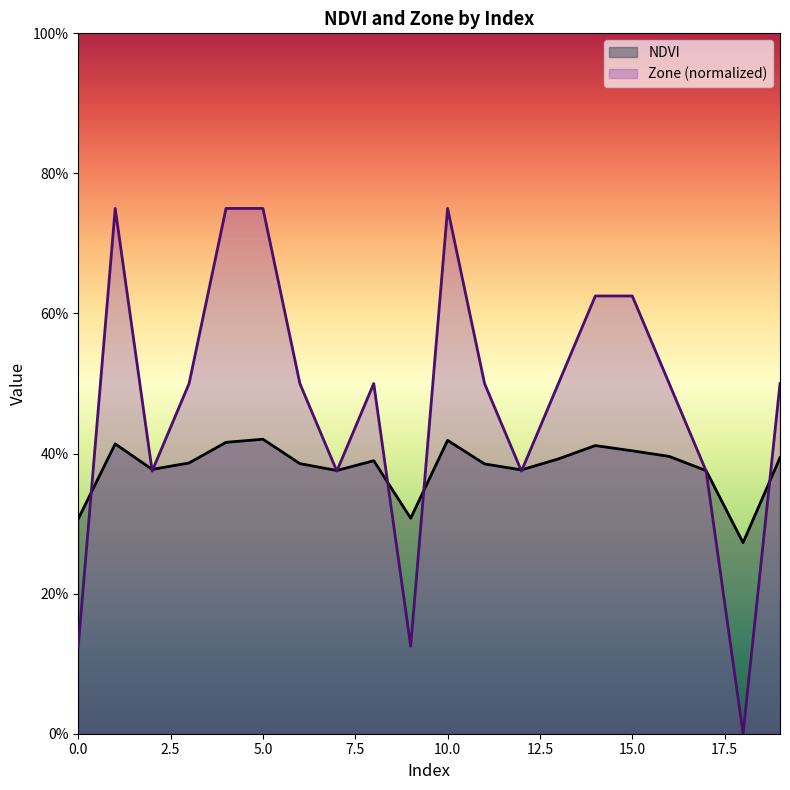

Where is the first local maximum for Zone?

1